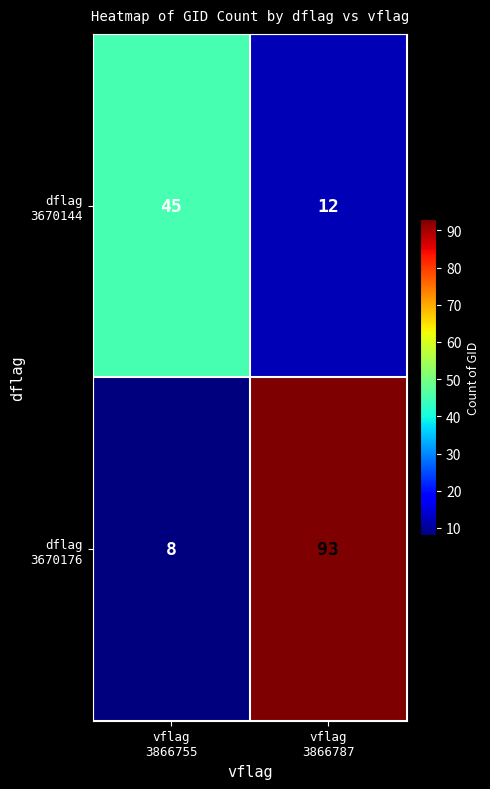

What is the smallest value displayed?

8